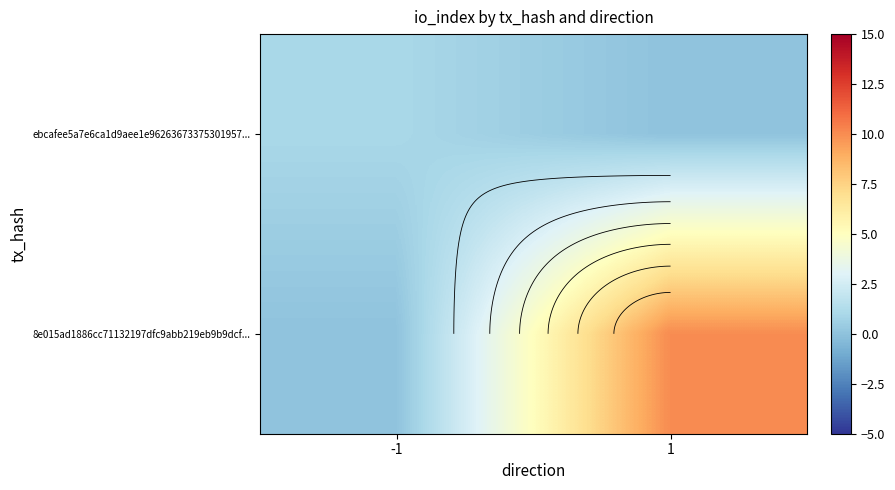

What is the total value across all series at -1?

1